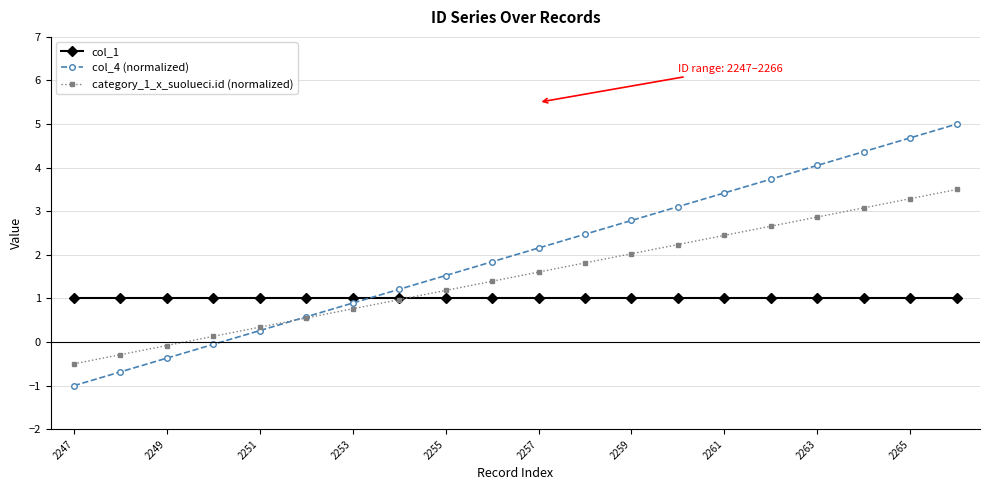

Count the number of categories in the chart.

20